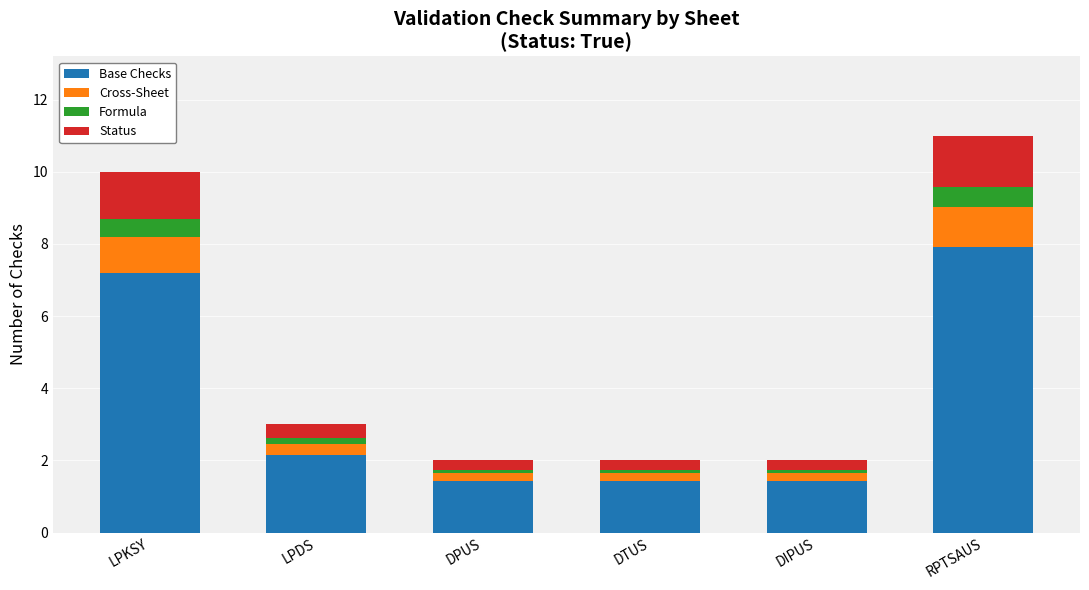

Which category has the highest value in the Base Checks series?

RPTSAUS